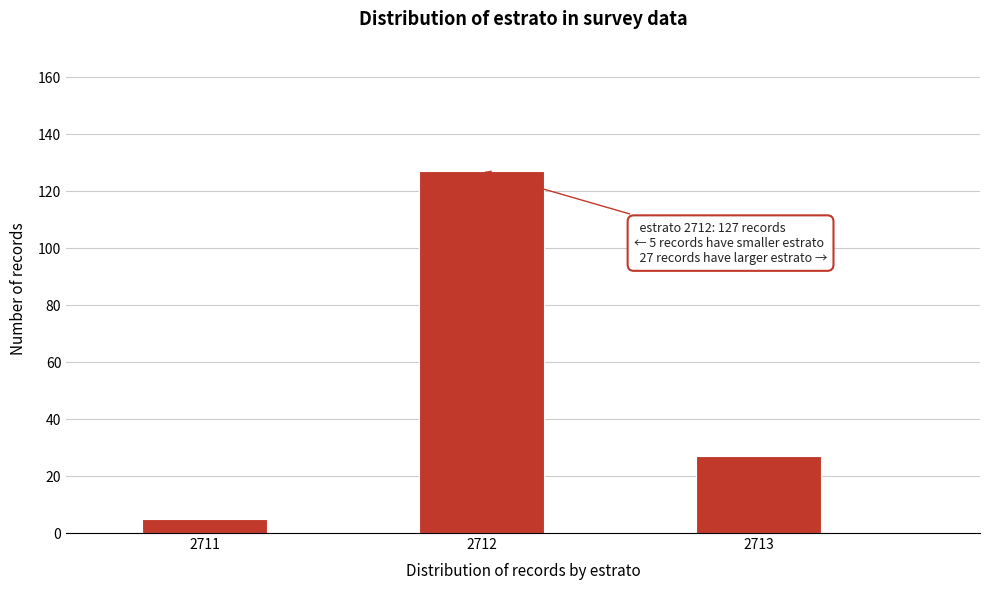

Reading left to right, transcribe all the data shown in this chart.

2711=5	2712=127	2713=27